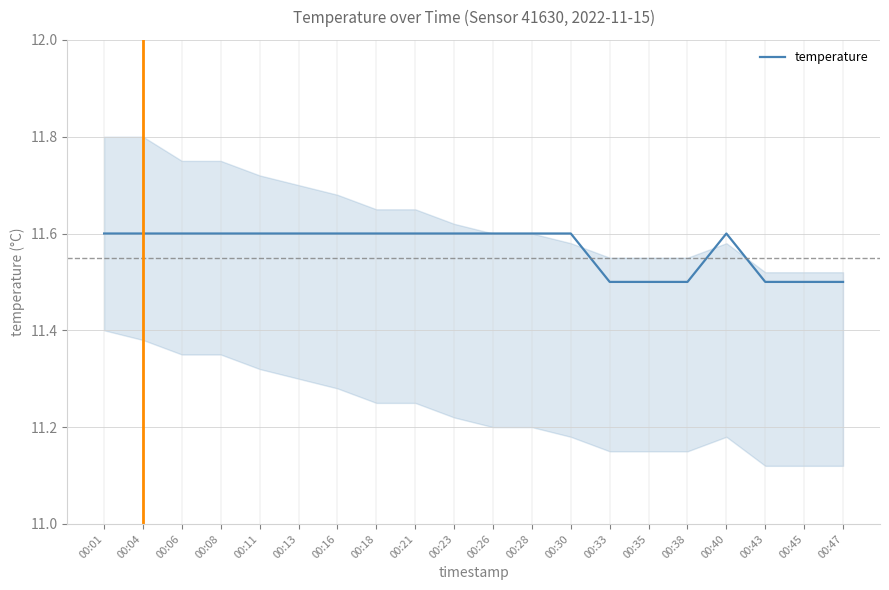

What is the smallest value displayed?

11.5